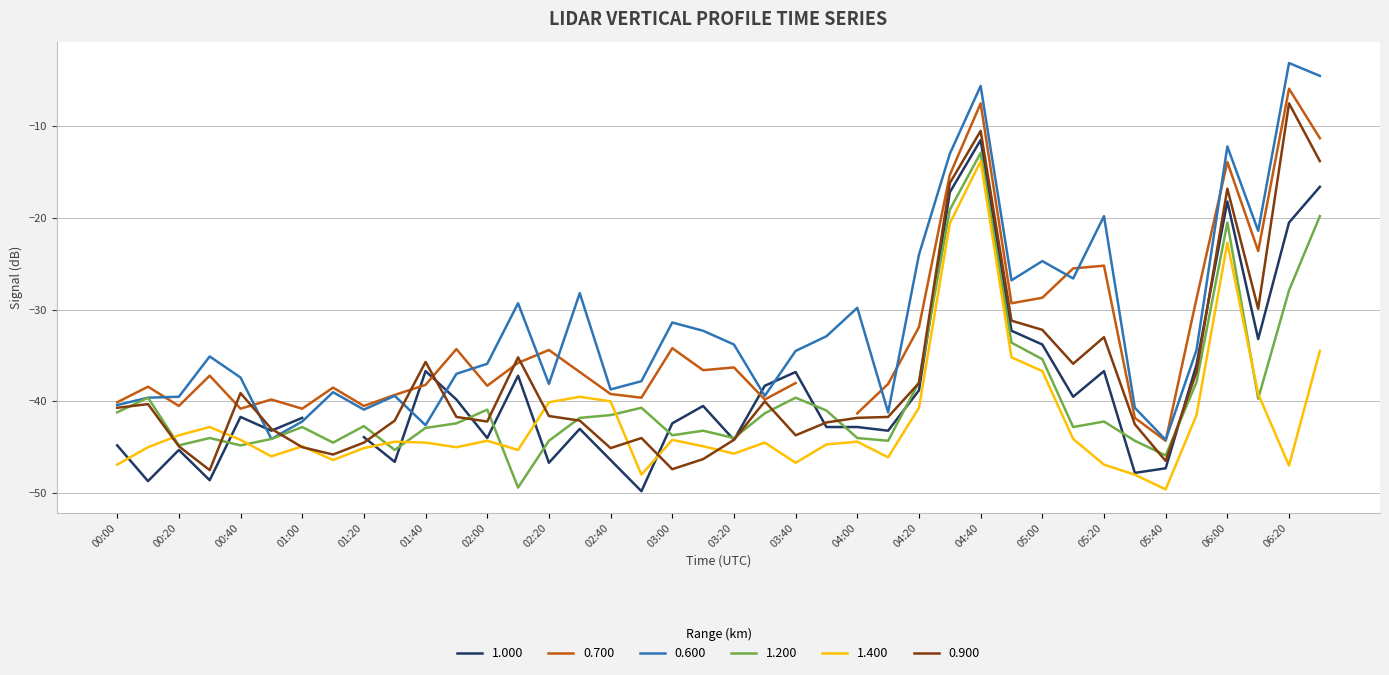

True or false: 1.400 and 0.600 cross at least once.

False